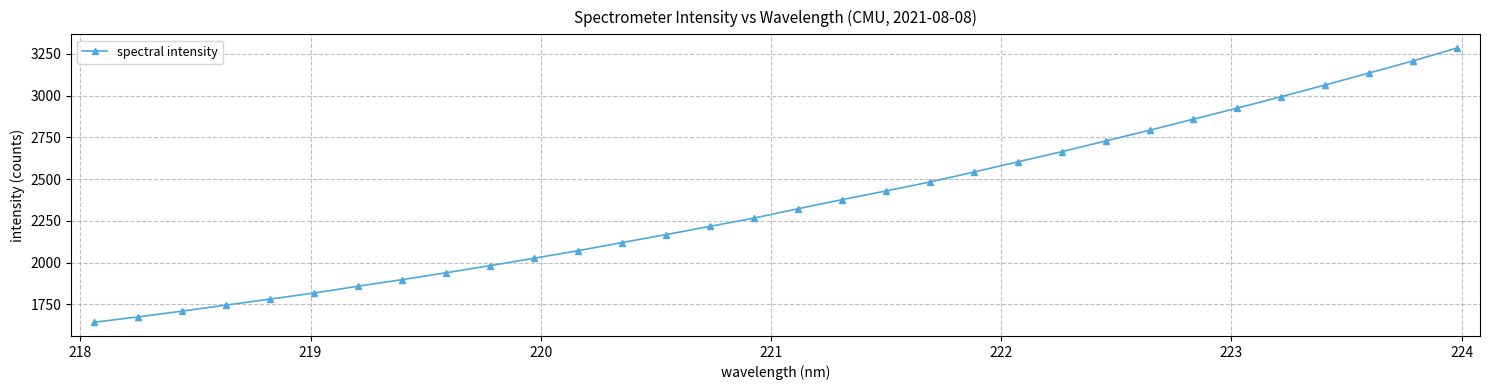

What is the greatest value displayed?

3284.5